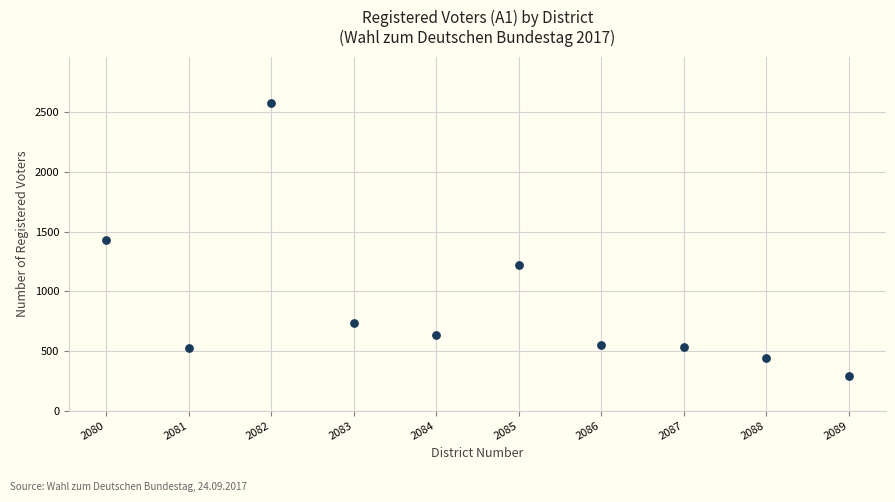

What is the range of X values (max minus min)?

9